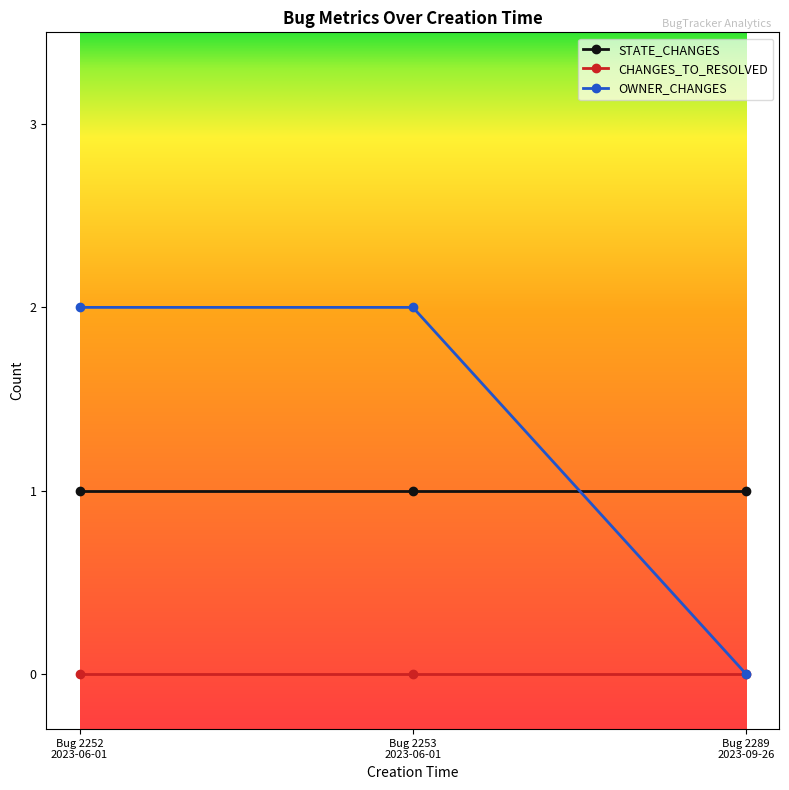

List the series in order of their peak value, highest first.

OWNER_CHANGES, STATE_CHANGES, CHANGES_TO_RESOLVED